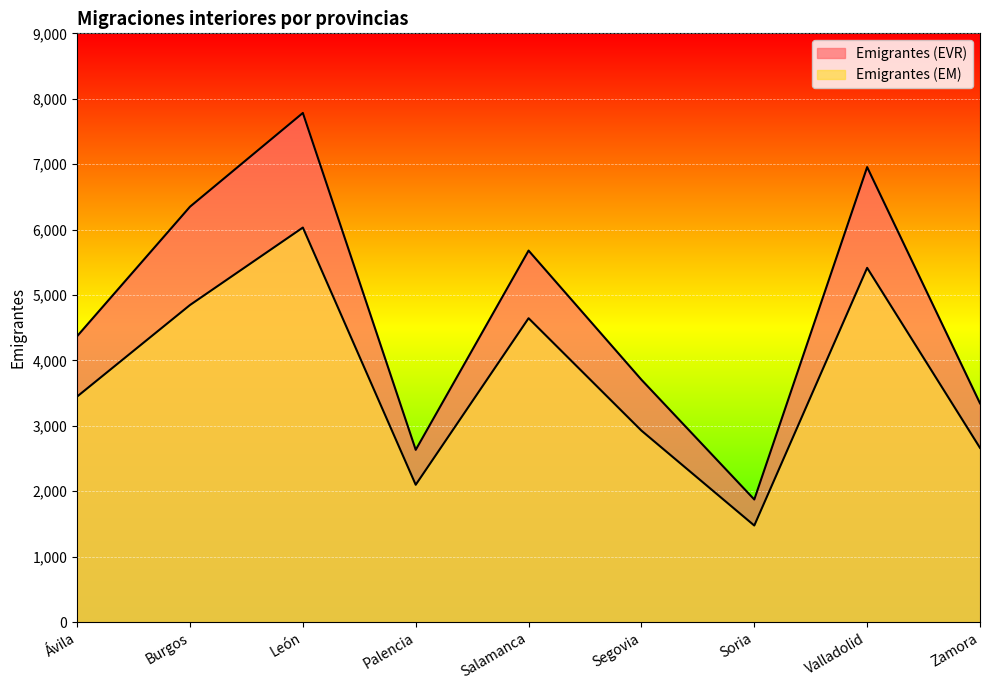

How many data points in Emigrantes (EM) are less than 3448?

4